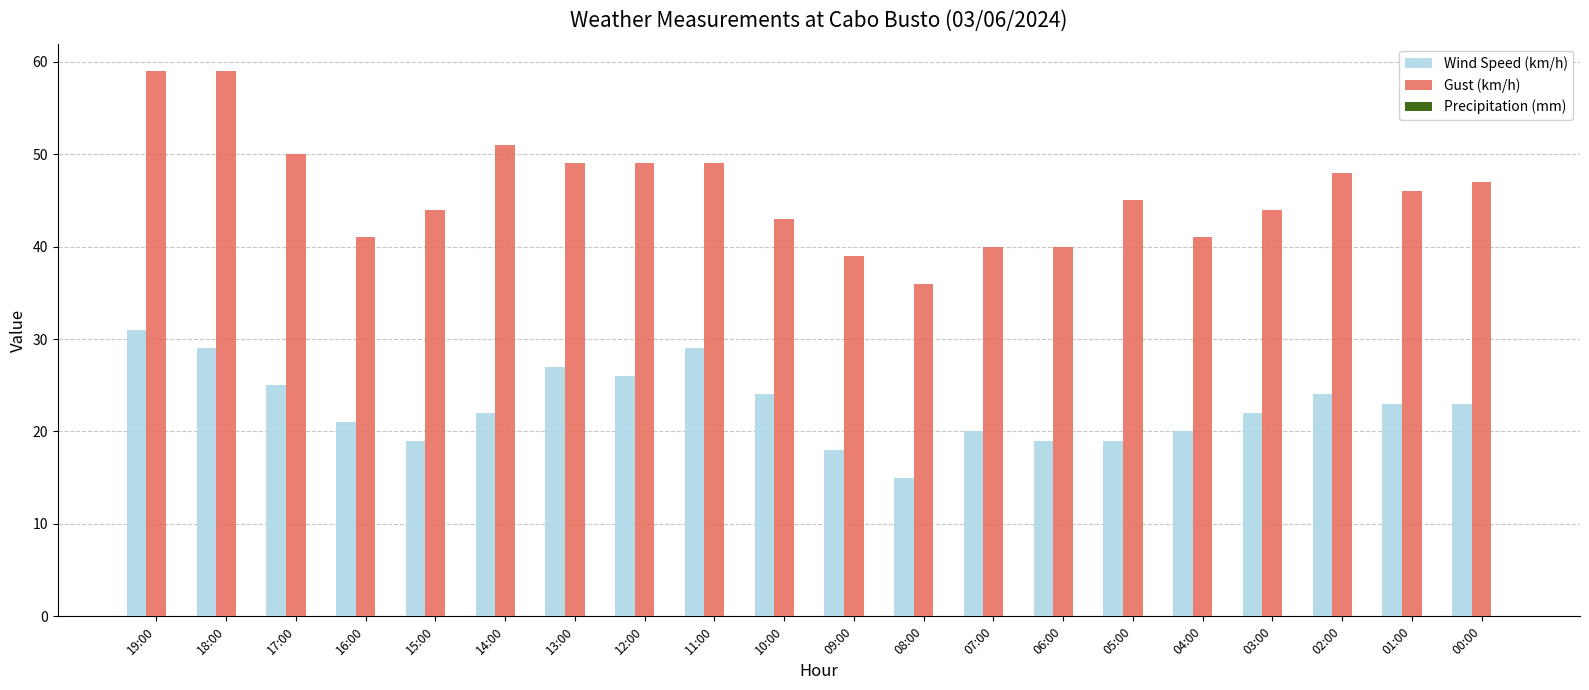

How many groups of bars are there?

20